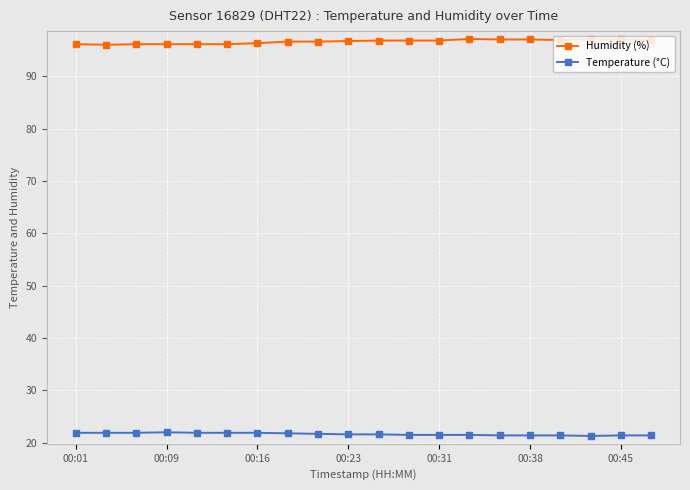

List the series in order of their overall mean, highest first.

Humidity (%), Temperature (°C)